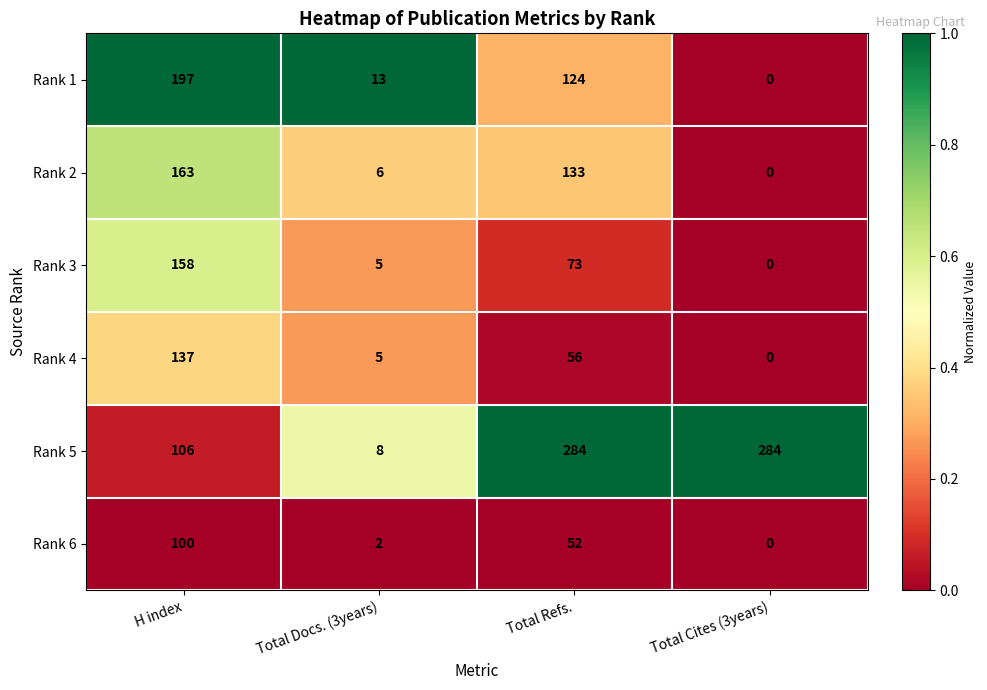

At Total Refs., list the series in order from largest to smallest.

Rank 5, Rank 2, Rank 1, Rank 3, Rank 4, Rank 6